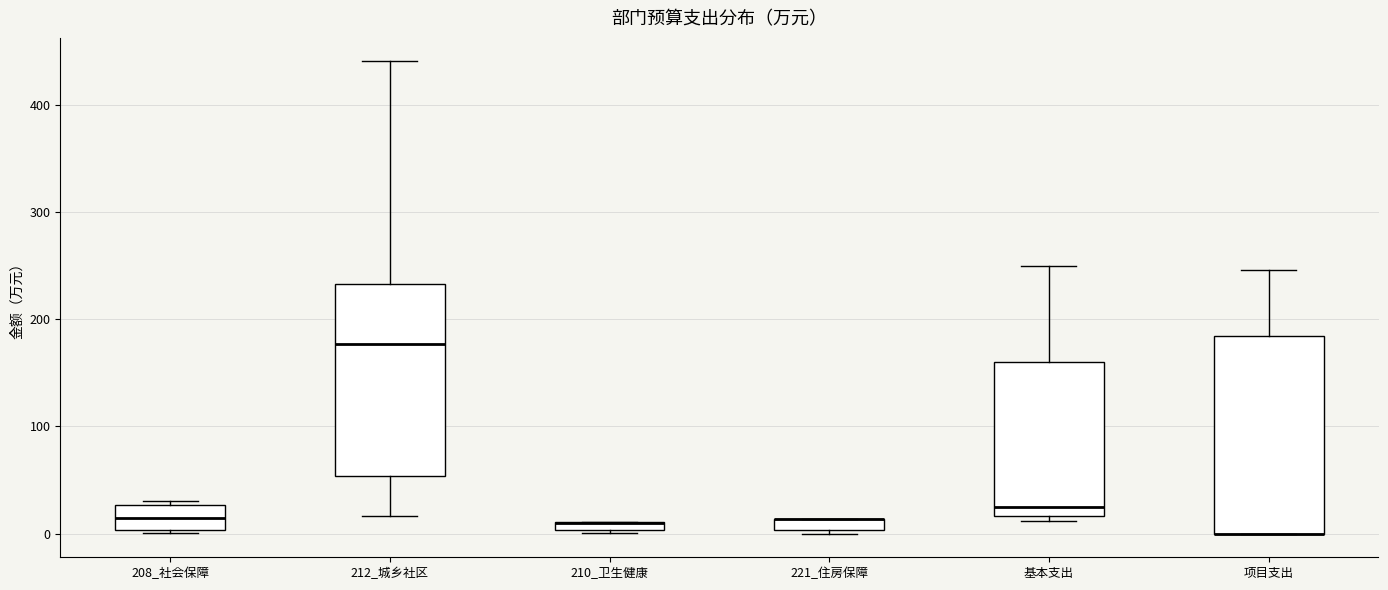

Where is the upper edge of the box for 221_住房保障 on the y-axis? The values are not printed on the chart, so give them approximately, as read against the axis.

10